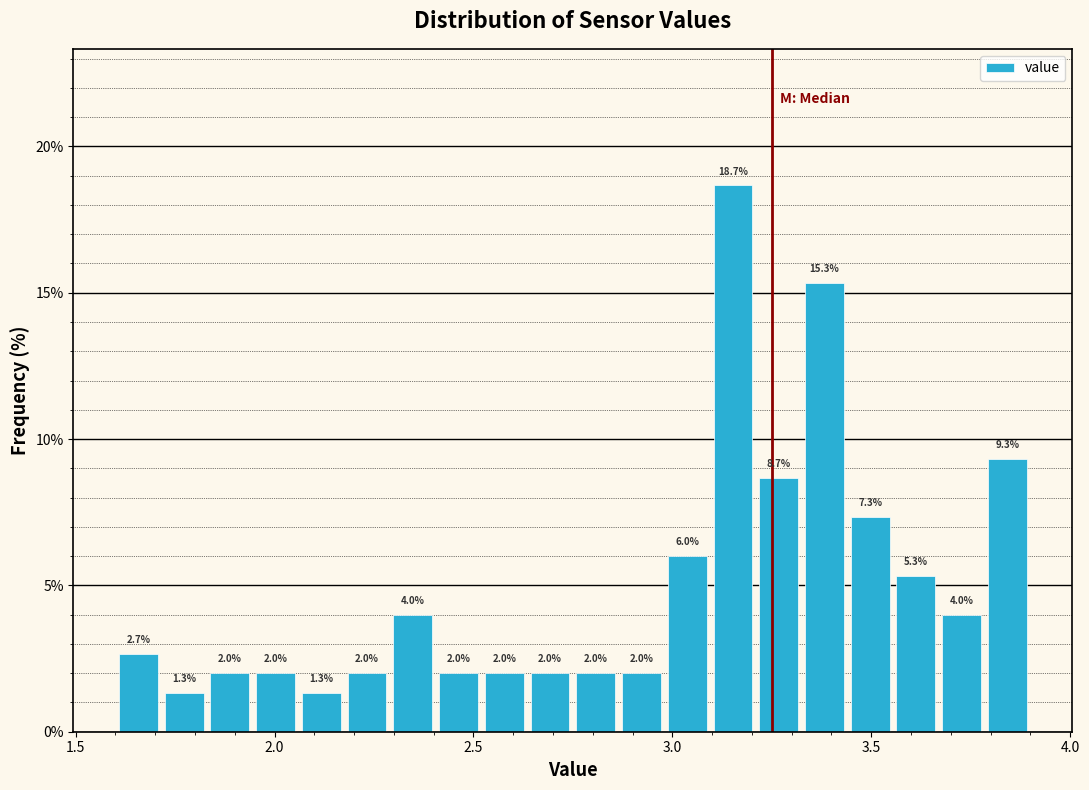

Read against the x-axis, roughly where is the centre of the tallest bar?

3.15